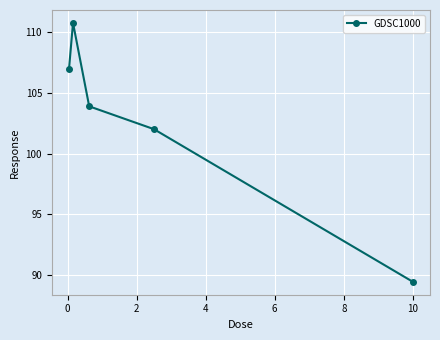

Reading right to left, extract all data points from this chart.

89.4	102.0	103.9	110.8	106.9